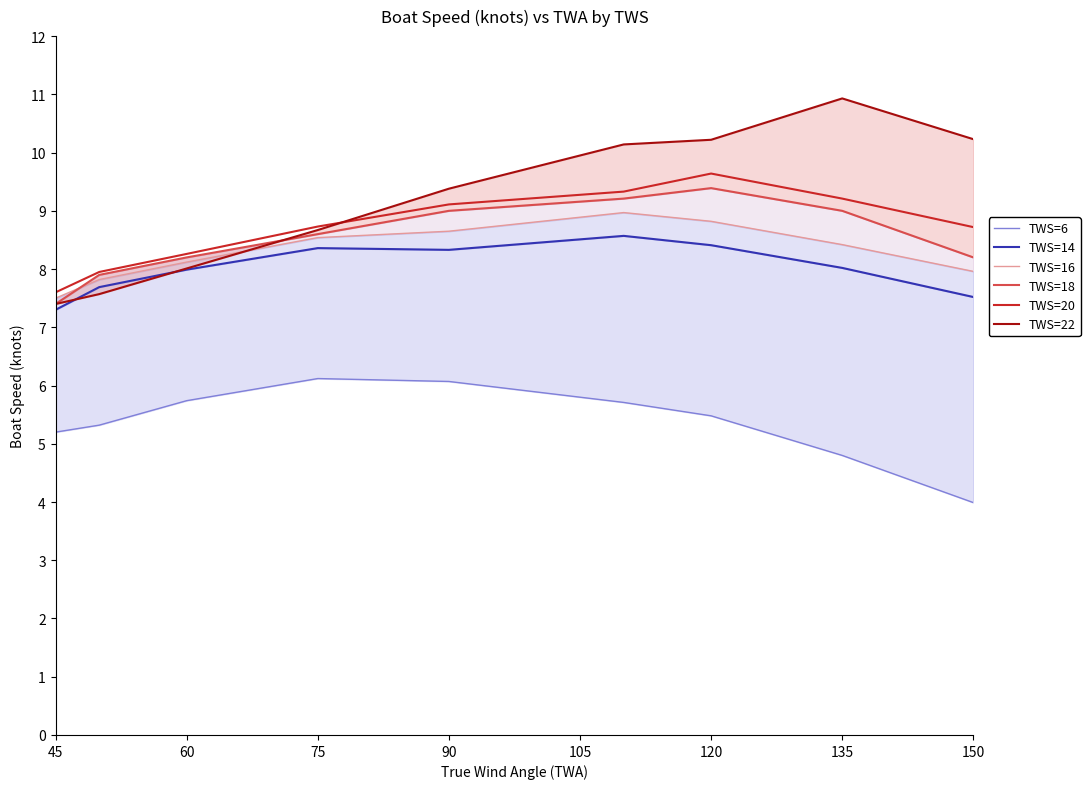

How many interior local valleys does the TWS=14 series have?

1